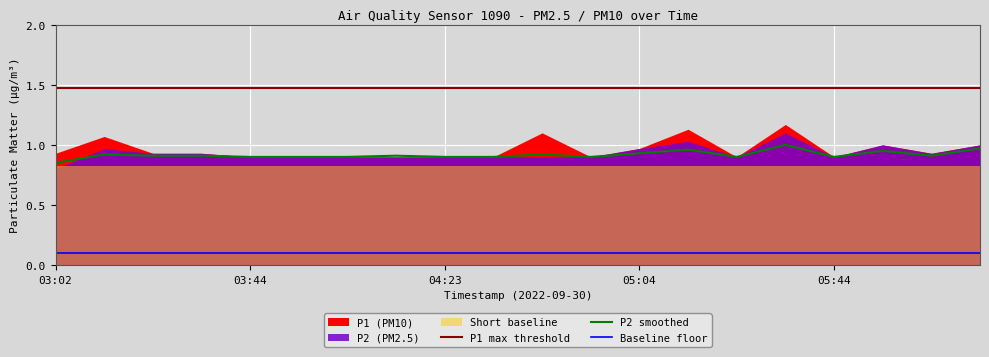

Is it true that P1 max threshold equals 1.5 at 10?

True